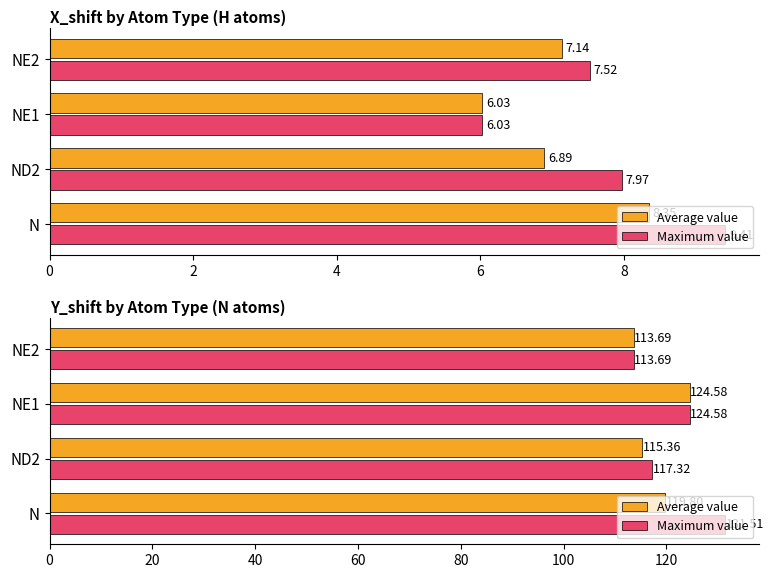

What is the value of the Maximum value bar at the 2nd from the left?

117.3